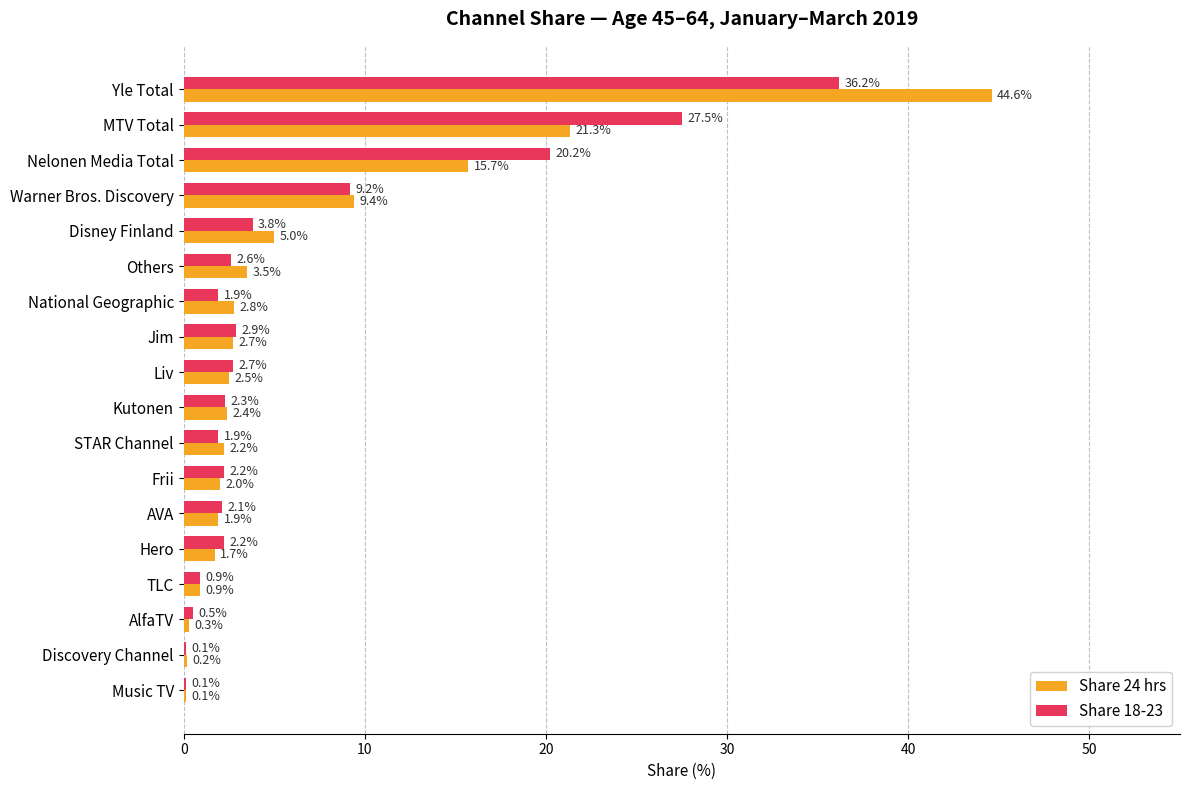

At which label does Share 24 hrs reach its peak?

Yle Total